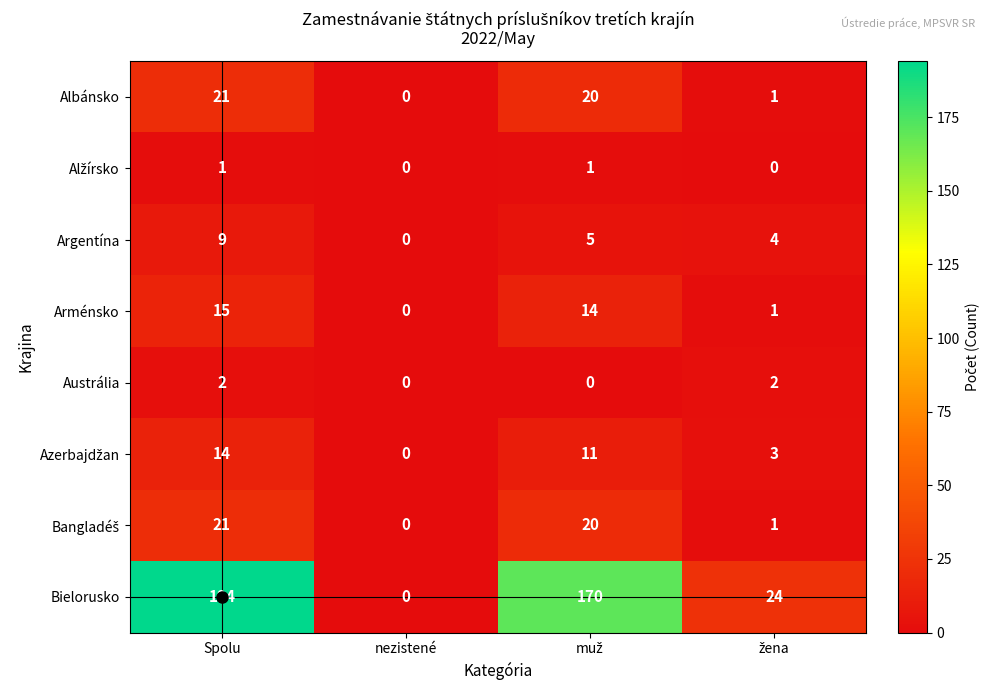

What is the difference between the maximum and second lowest values in the Albánsko series?

20